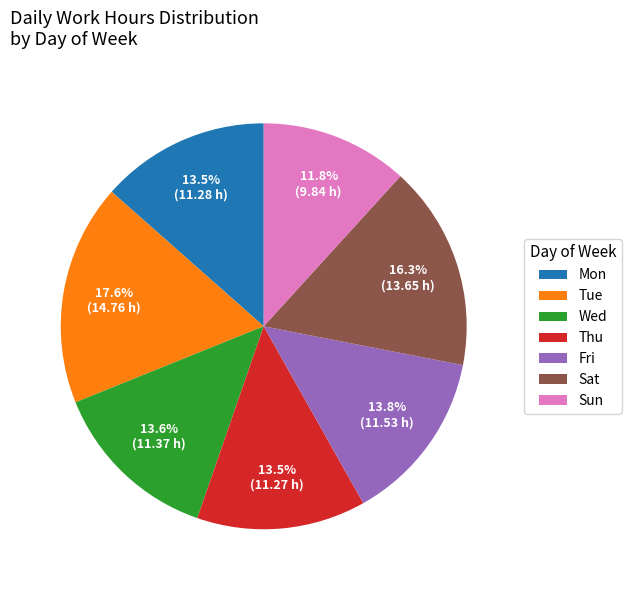

Is there any slice that represents more than half of the pie?

No